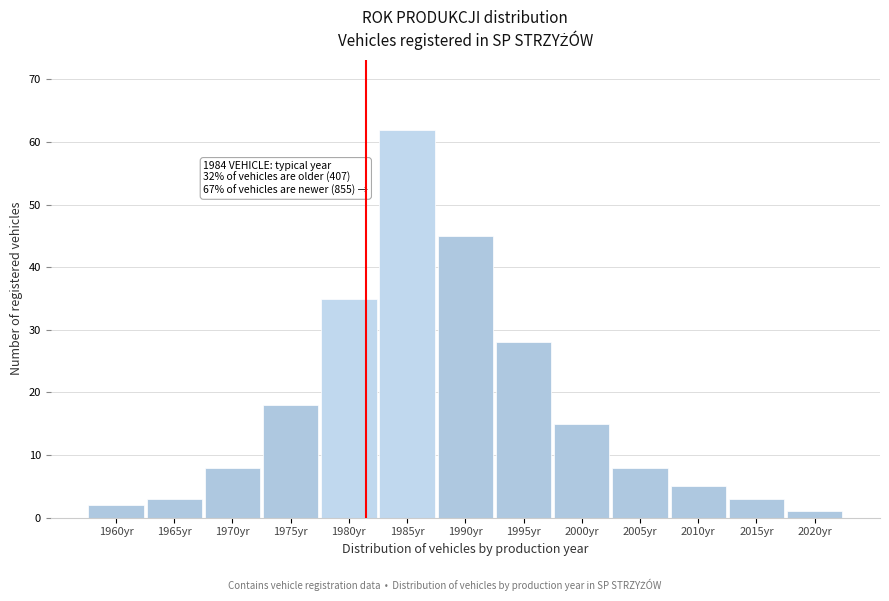

Reading left to right, extract all data points from this chart.

1960yr=2	1965yr=3	1970yr=8	1975yr=18	1980yr=35	1985yr=62	1990yr=45	1995yr=28	2000yr=15	2005yr=8	2010yr=5	2015yr=3	2020yr=1